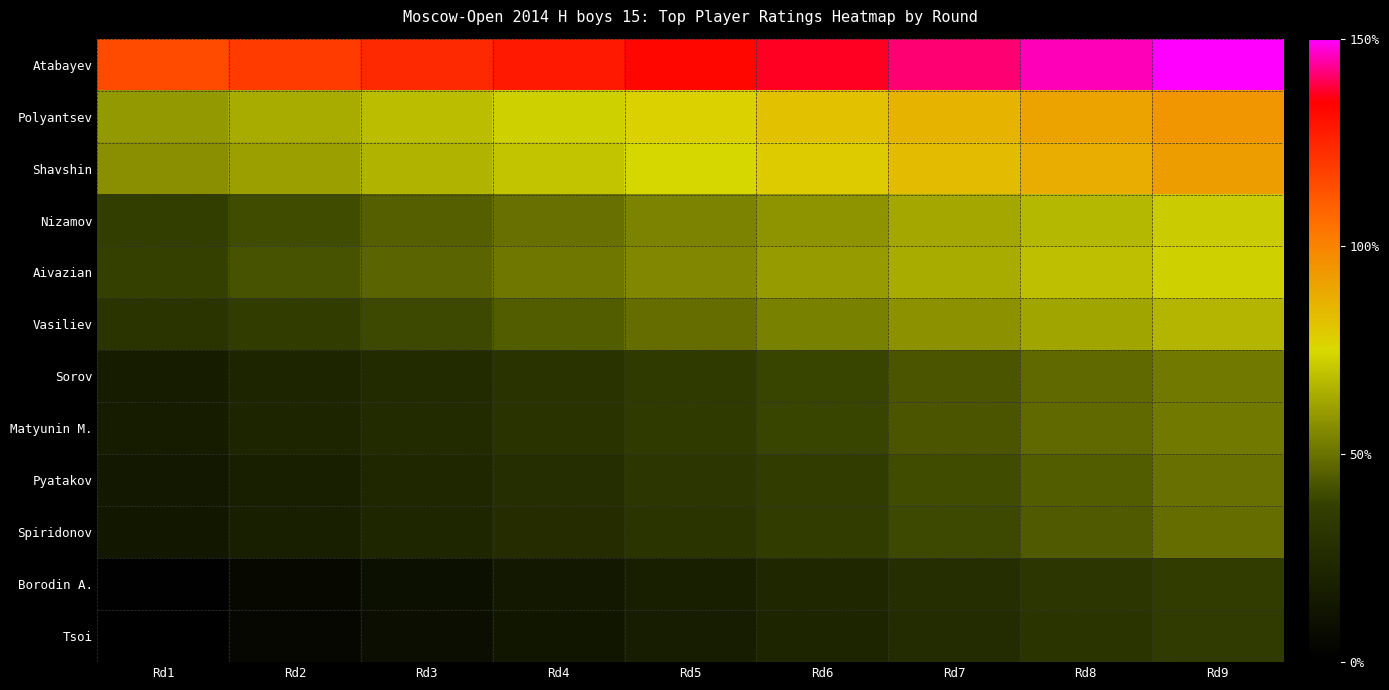

At how many categories does at least one series exceed 130?

5